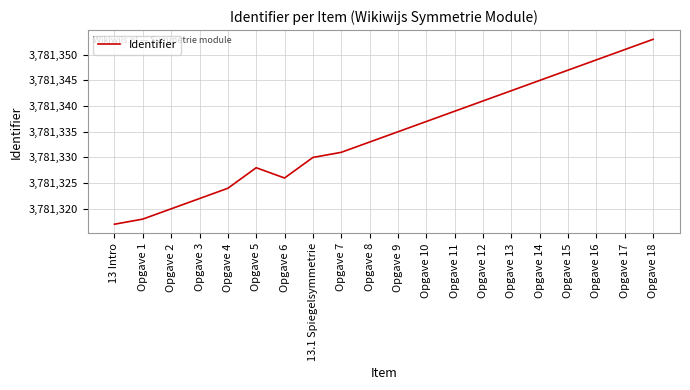

What position from the left is 13.1 Spiegelsymmetrie?

8